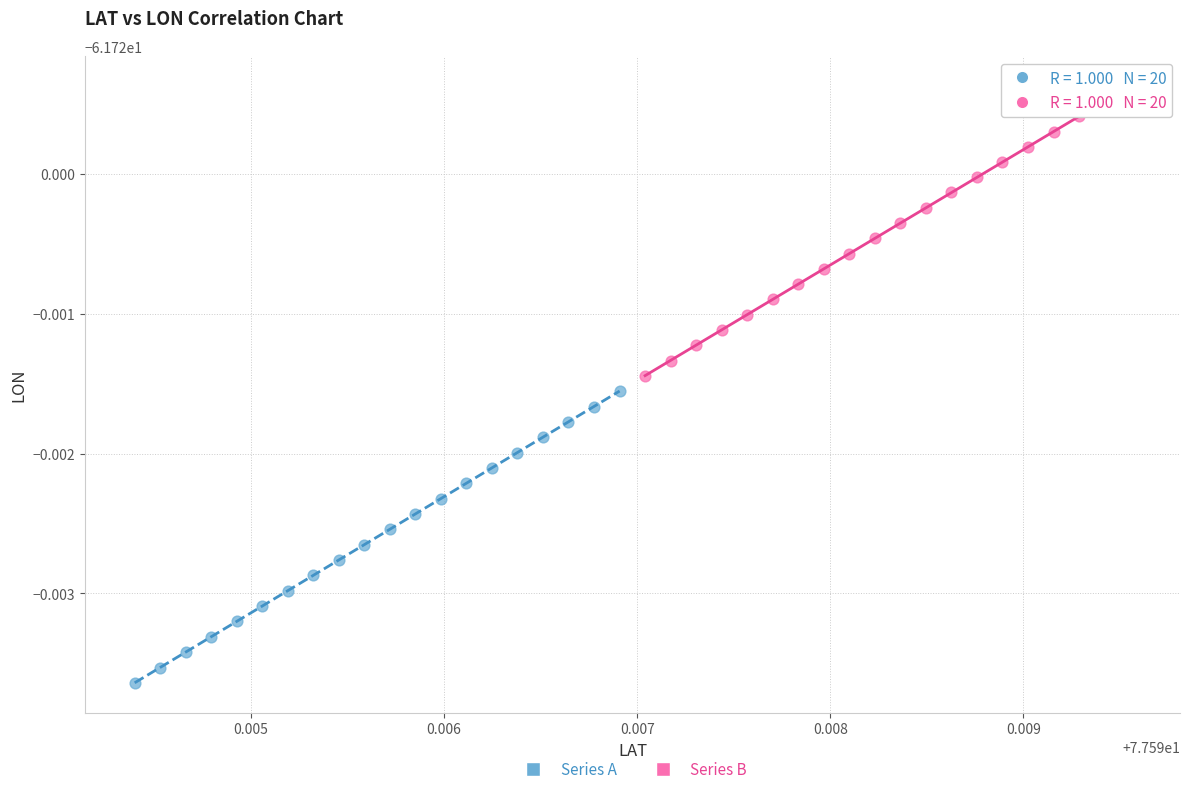

Which series contains the highest Y value?

Series B